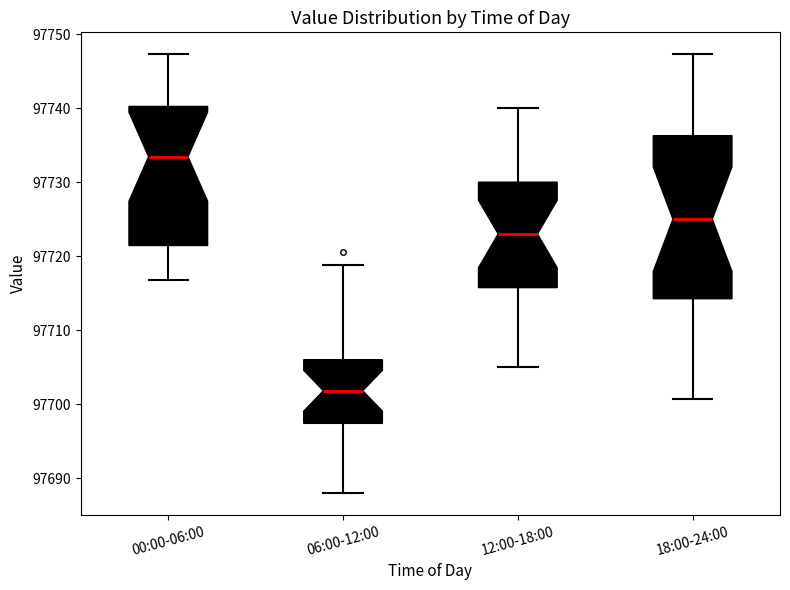

Reading left to right, transcribe this box plot: for each box, give where its median line is, the range the box spans, and where its two whiskers end, as read against the y-axis. The values are not printed on the chart, so give them approximately, as read against the axis.

00:00-06:00: median 97733, box 97721 to 97740, whiskers 97717 to 97747
06:00-12:00: median 97702, box 97697 to 97706, whiskers 97688 to 97719
12:00-18:00: median 97723, box 97716 to 97730, whiskers 97705 to 97740
18:00-24:00: median 97725, box 97714 to 97736, whiskers 97701 to 97747